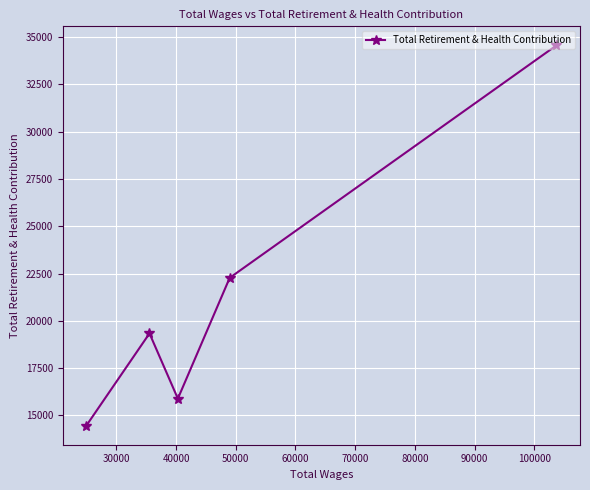

What is the difference between the second highest and minimum values?

7816